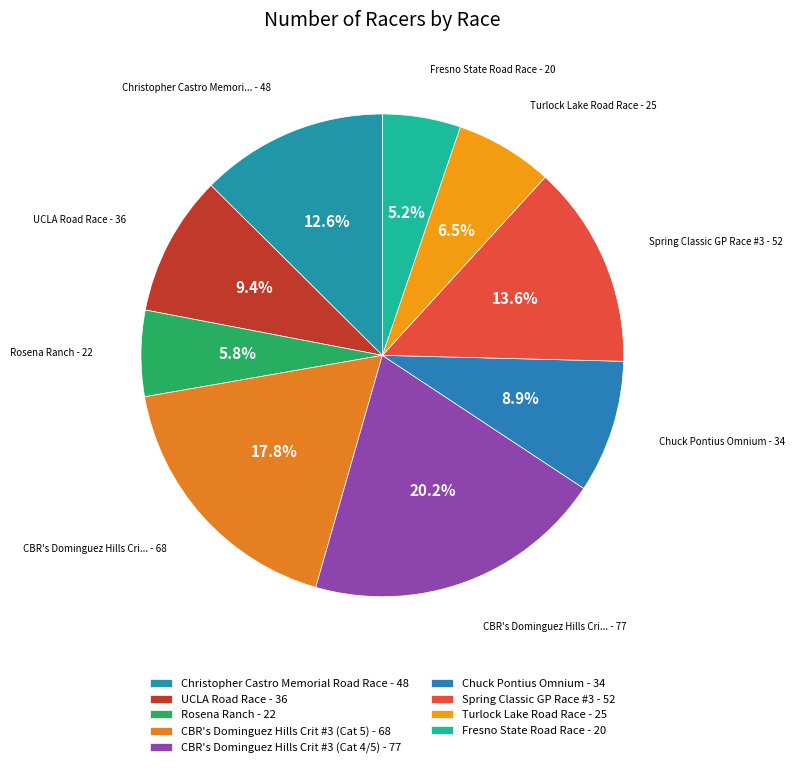

The Chuck Pontius Omnium slice represents 1% of the pie. True or false?

False